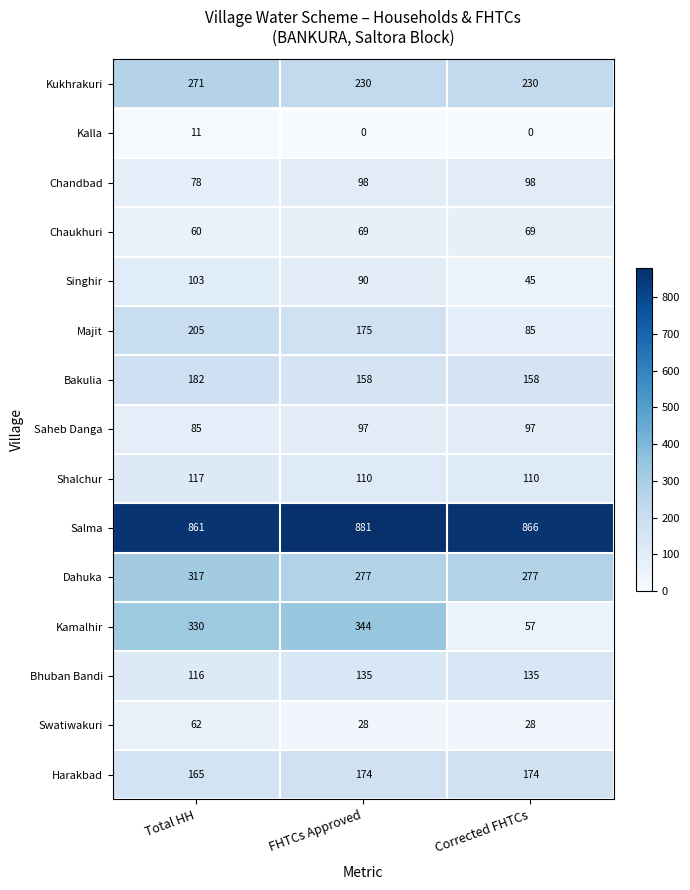

What is the spread (max minus min) of values at Corrected FHTCs?

866